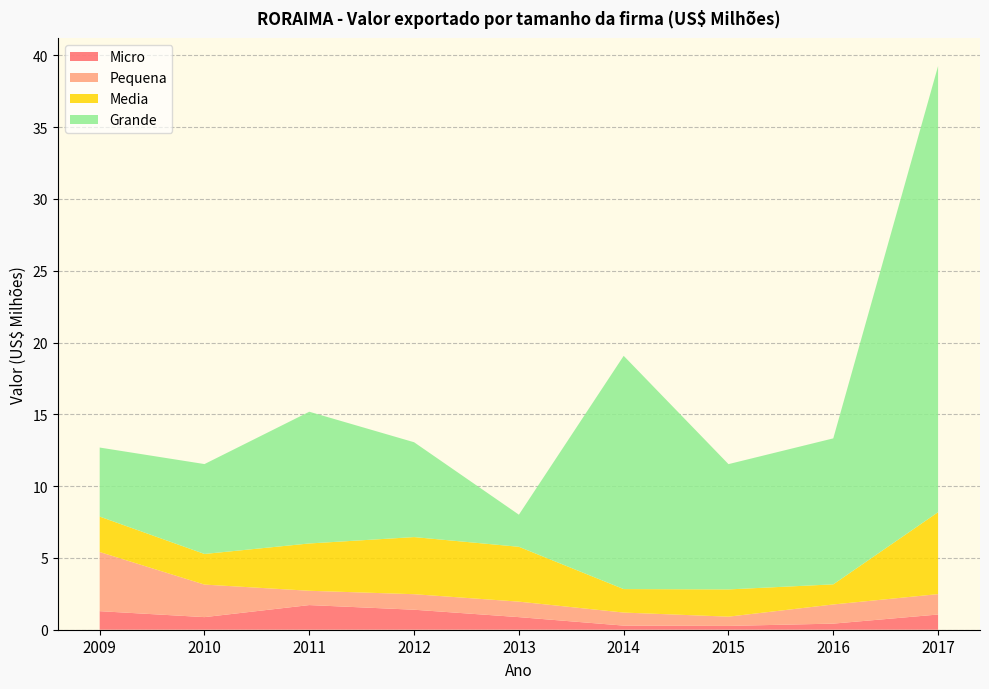

Reading left to right, extract all data points from this chart.

Micro: 2009=1.3	2010=0.9	2011=1.7	2012=1.4	2013=0.9	2014=0.3	2015=0.3	2016=0.4	2017=1.1
Pequena: 2009=4.1	2010=2.3	2011=1.0	2012=1.1	2013=1.1	2014=0.9	2015=0.6	2016=1.3	2017=1.4
Media: 2009=2.5	2010=2.1	2011=3.3	2012=4.0	2013=3.8	2014=1.6	2015=1.9	2016=1.4	2017=5.7
Grande: 2009=4.8	2010=6.3	2011=9.2	2012=6.6	2013=2.2	2014=16.2	2015=8.7	2016=10.2	2017=31.1